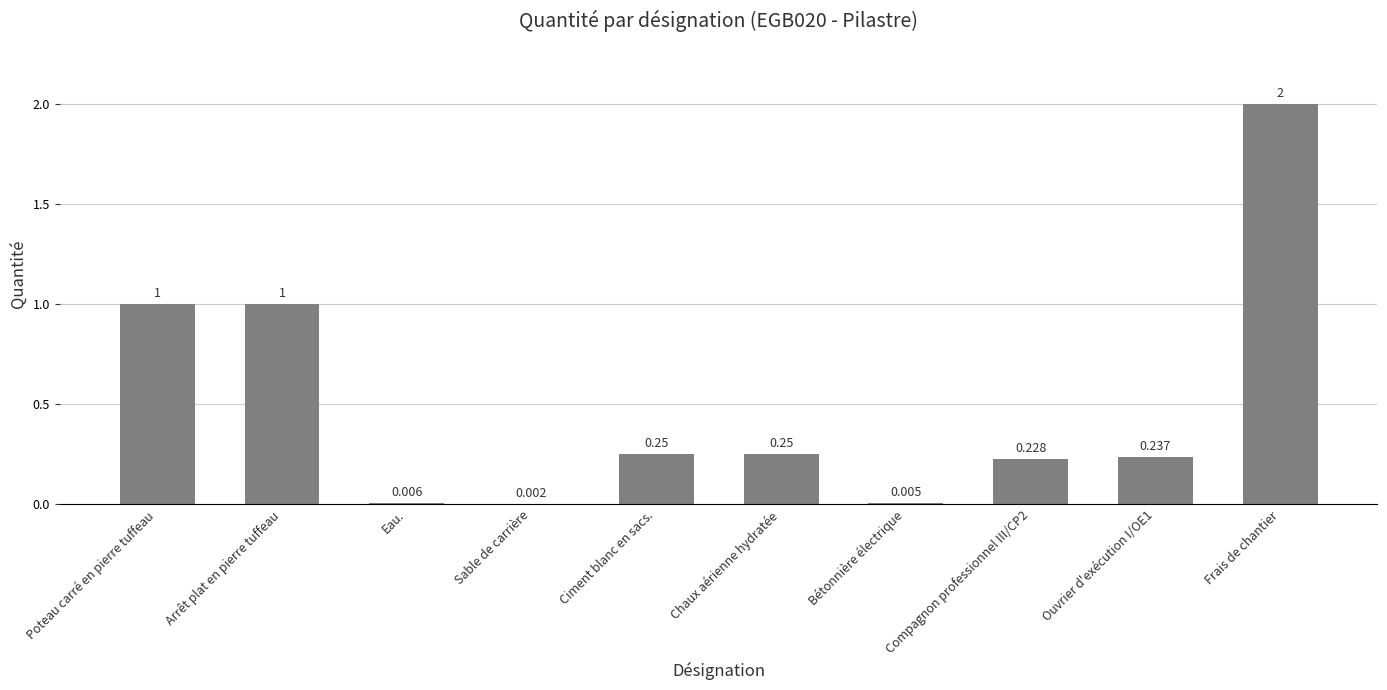

Which label corresponds to the largest value in the chart?

Frais de chantier